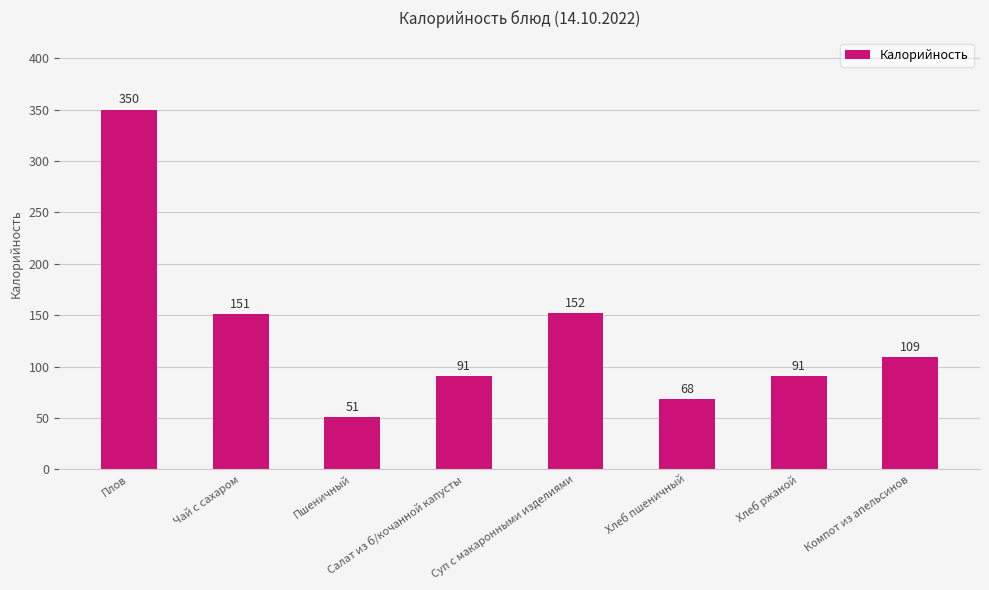

At which label is the value closest to 200?

Суп с макаронными изделиями